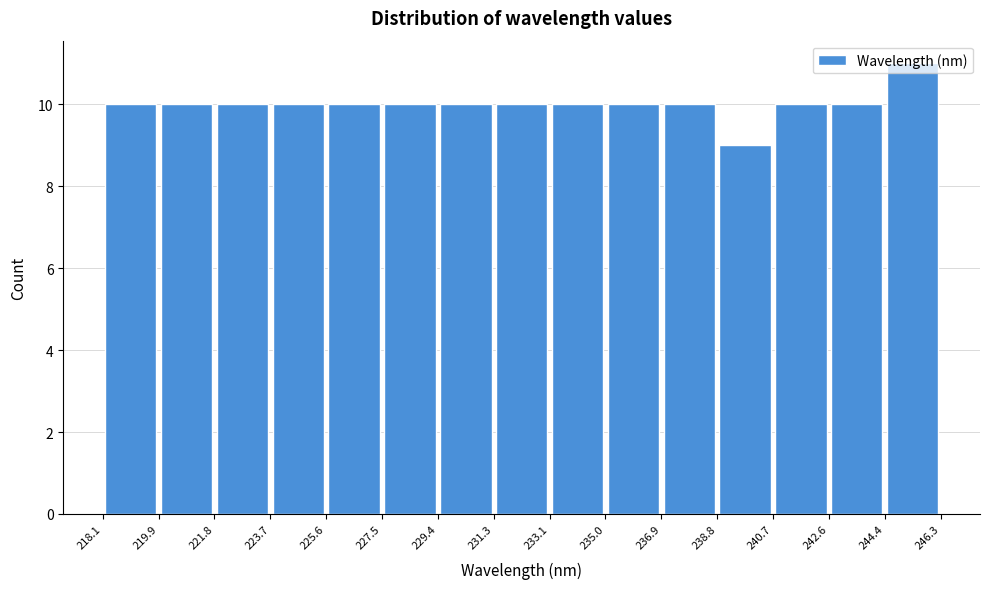

Reading left to right, transcribe this chart: for each bar, give the range it covers on the x-axis and its height. The values are not printed on the chart, so give them approximately, as read against the axis.

218.1 to 219.9: 10
219.9 to 221.8: 10
221.8 to 223.7: 10
223.7 to 225.6: 10
225.6 to 227.5: 10
227.5 to 229.4: 10
229.4 to 231.3: 10
231.3 to 233.1: 10
233.1 to 235.0: 10
235.0 to 236.9: 10
236.9 to 238.8: 10
238.8 to 240.7: 9
240.7 to 242.6: 10
242.6 to 244.4: 10
244.4 to 246.3: 11